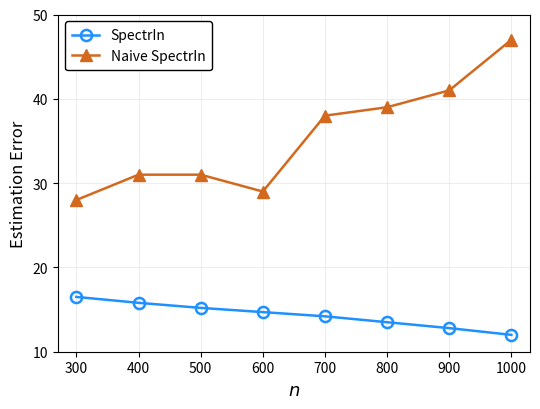

The value of SpectrIn at 1000 is 12.0. True or false?

True